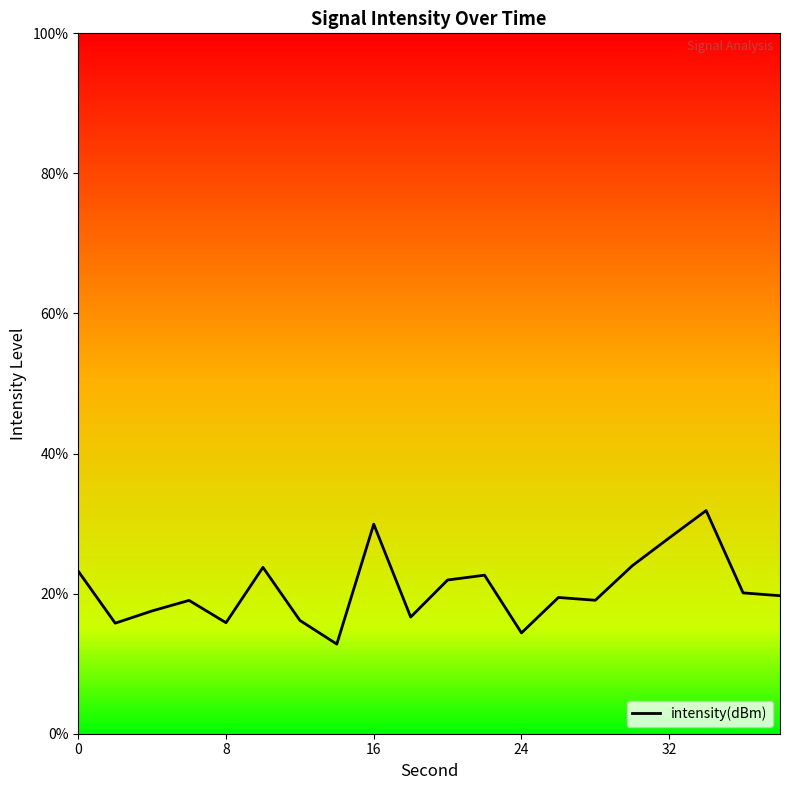

How many data points are less than 19?

7